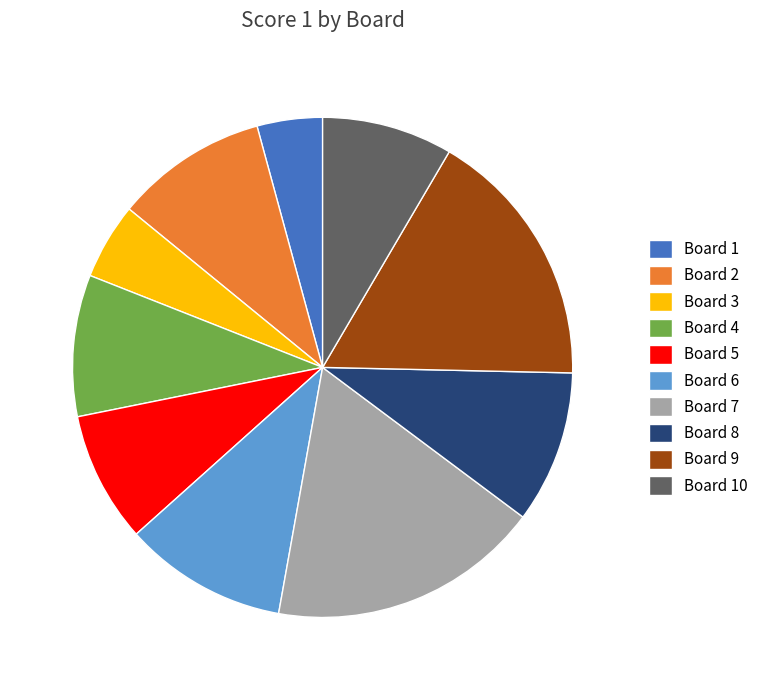

Do Board 5 and Board 10 together represent more than half of the pie?

No